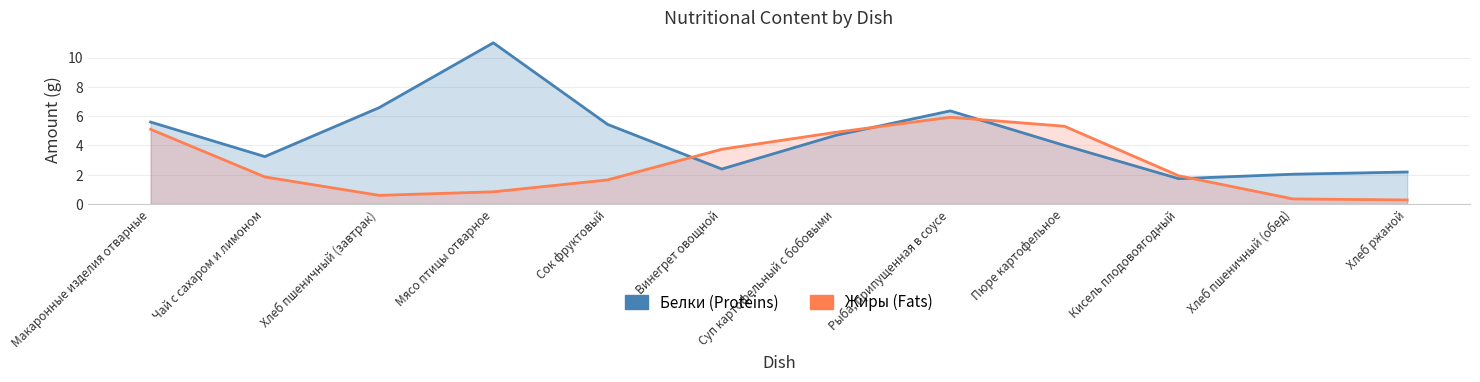

At which label does Жиры (Fats) reach its peak?

Рыба, припущенная в соусе